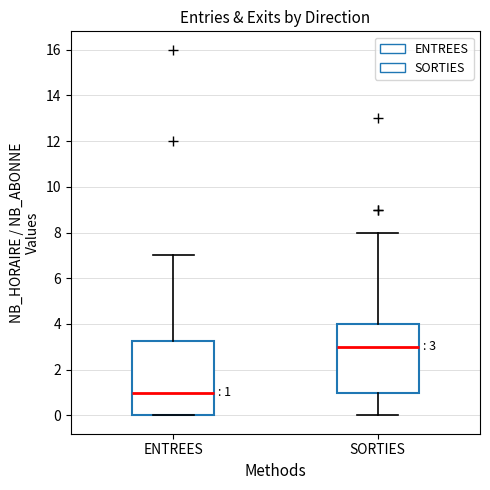

Which box's median line is the lowest?

ENTREES